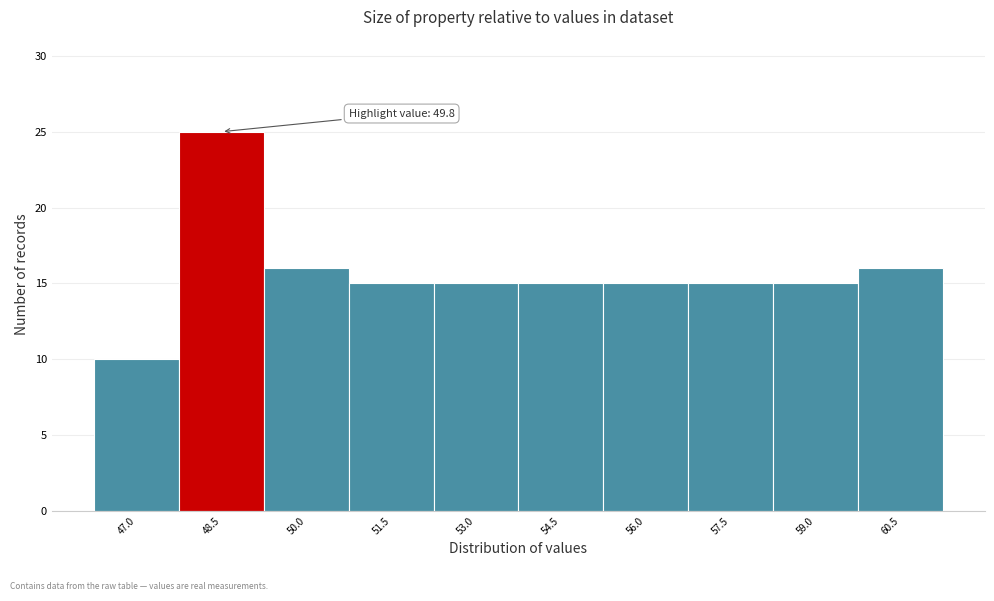

Reading right to left, what are all the values shown in this chart?

60.5=16	59.0=15	57.5=15	56.0=15	54.5=15	53.0=15	51.5=15	50.0=16	48.5=25	47.0=10